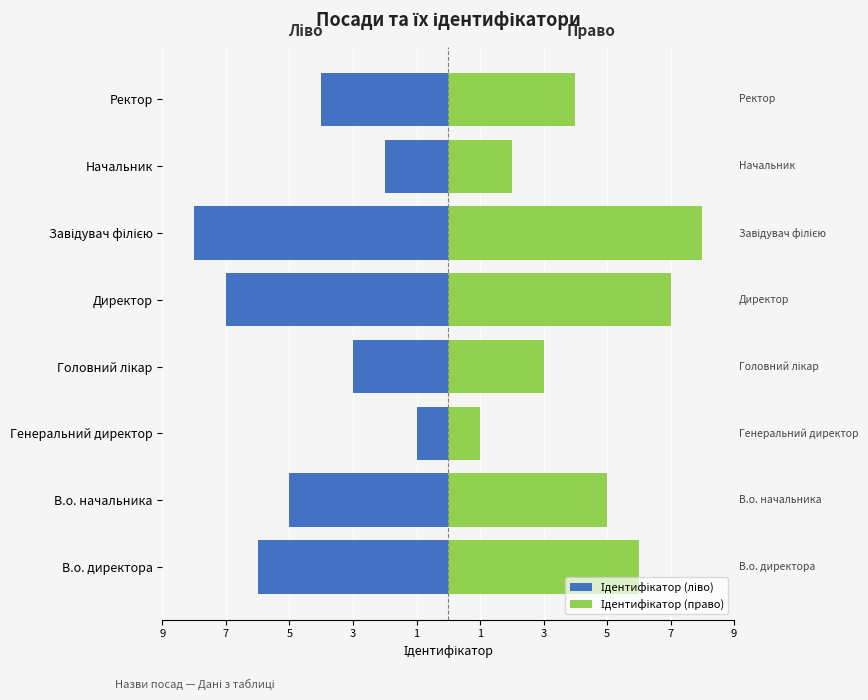

Are the bars horizontal?

Yes